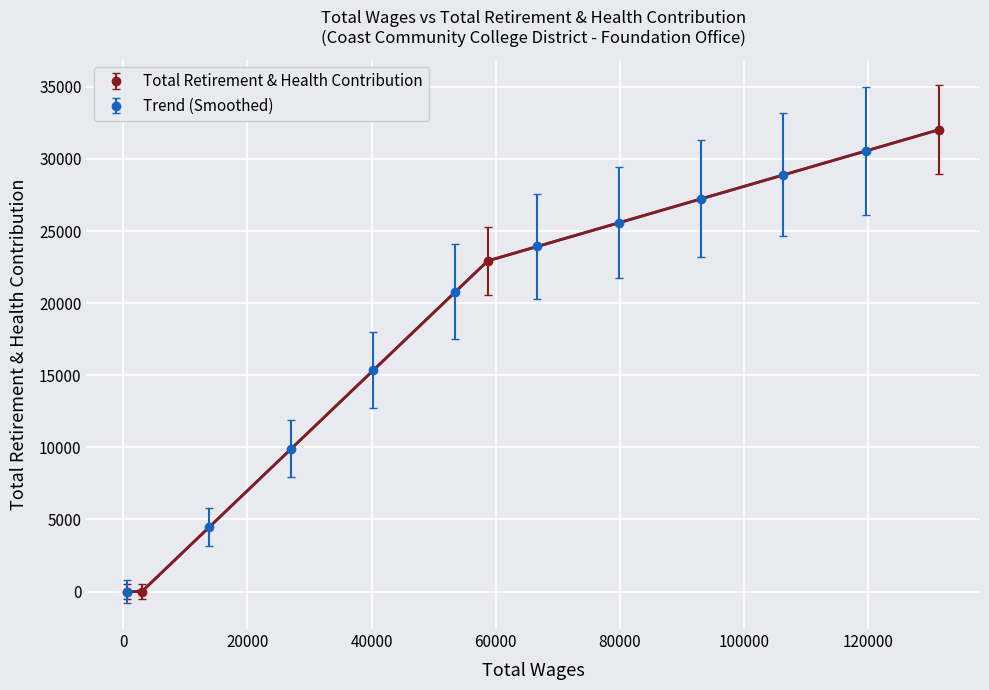

Rank the categories by value from highest to lowest.

131436, 58702, 2992, 624